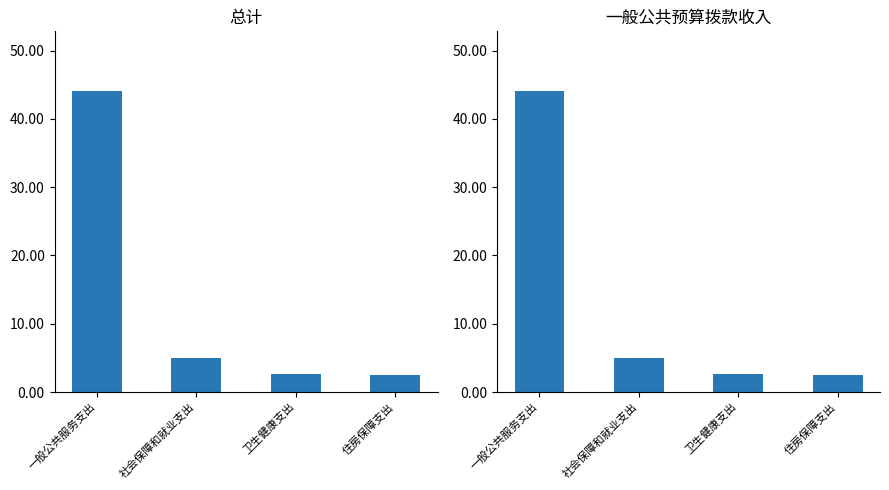

At which label does 总计 reach its peak?

一般公共服务支出